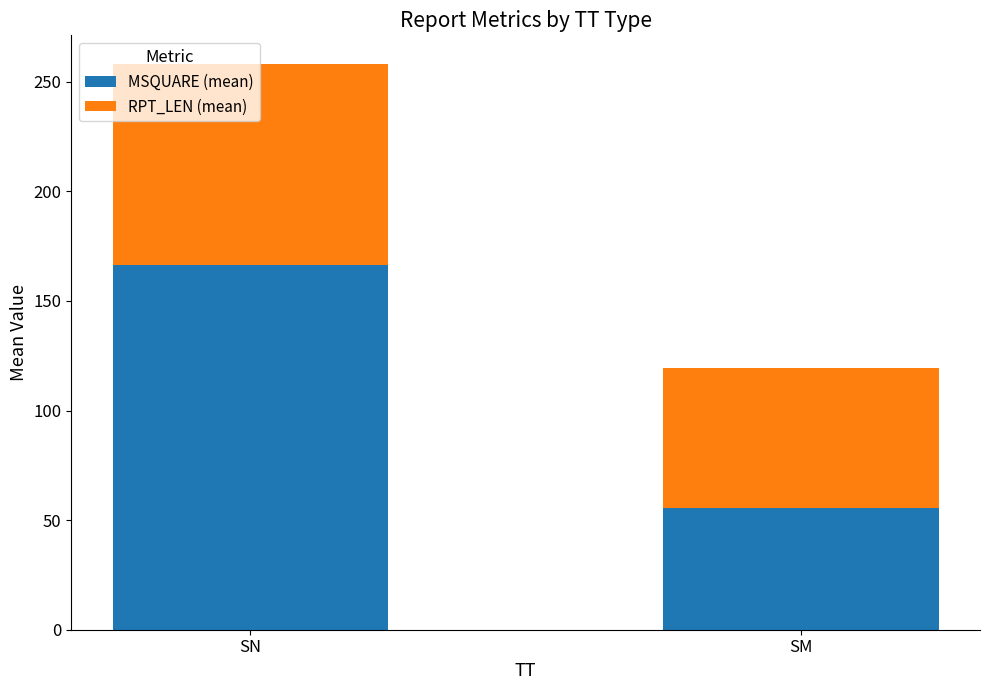

How many bars are there in total?

2